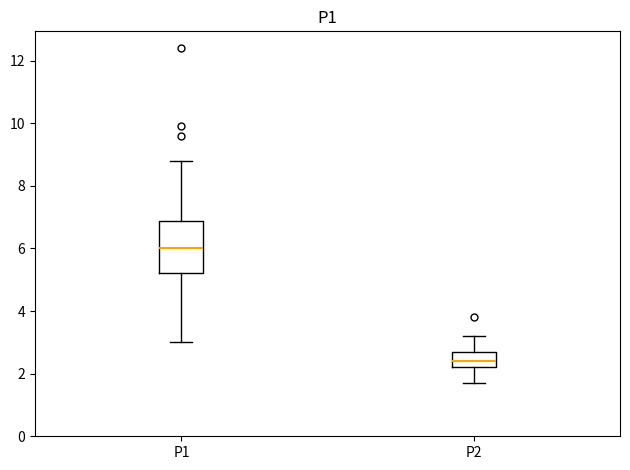

Reading left to right, read every box against the y-axis: the position of its median line, the range the box covers, and the ends of its whiskers. The values are not printed on the chart, so give them approximately, as read against the axis.

P1: median 6.0, box 5.2 to 6.8, whiskers 3.0 to 8.8
P2: median 2.4, box 2.2 to 2.8, whiskers 1.8 to 3.2